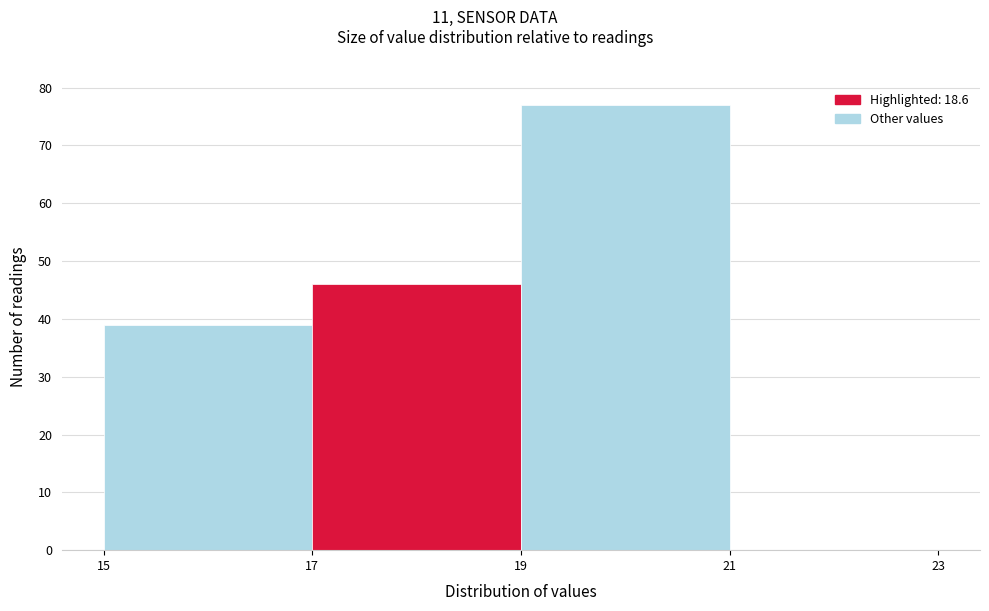

Which range on the x-axis has the tallest bar?

19 to 21